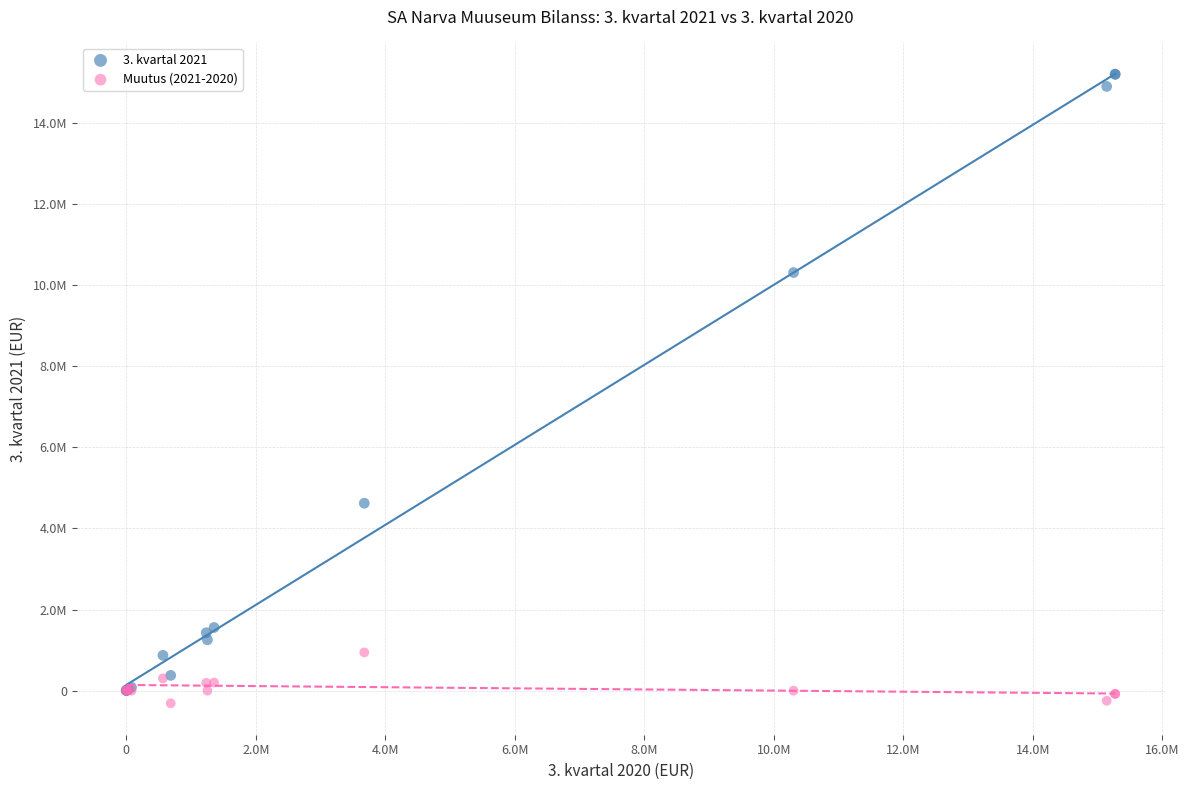

What are all the series names shown in the legend?

3. kvartal 2021, Muutus (2021-2020)